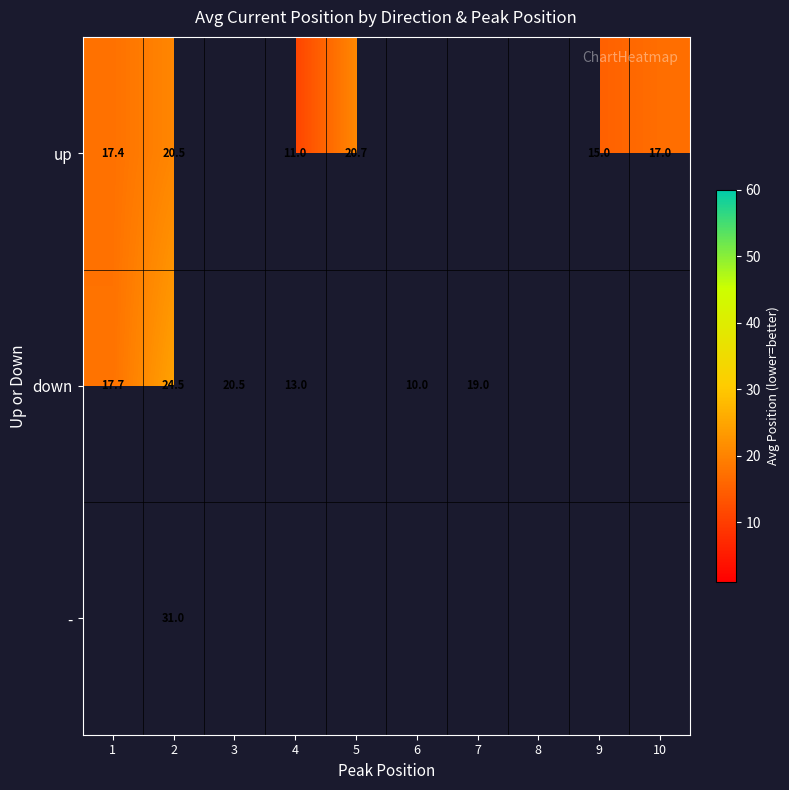

What value does the up series have at 9?

15.0